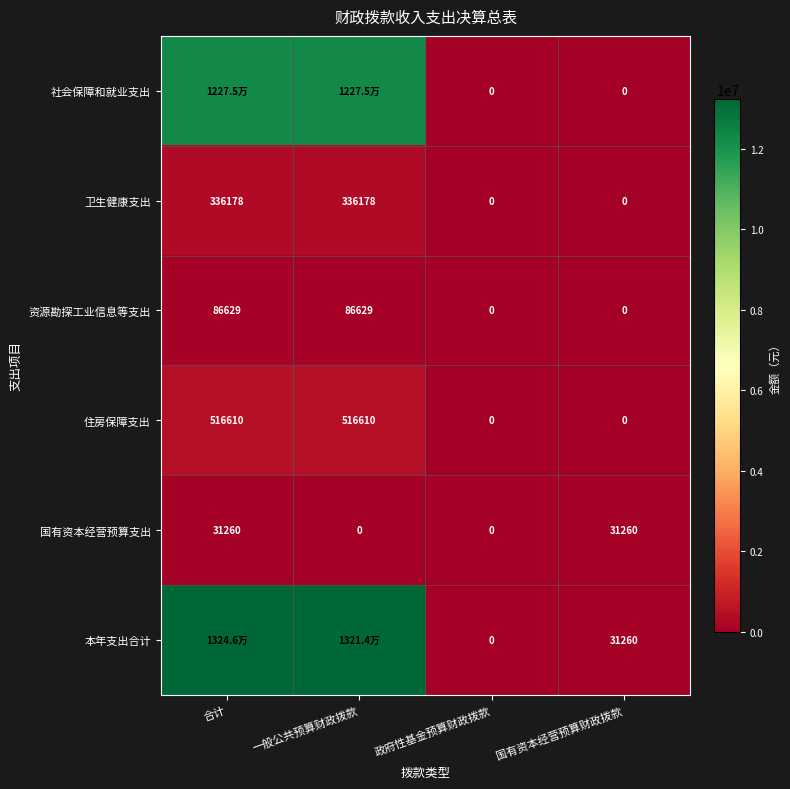

How many values in the 住房保障支出 series are below 516610?

2